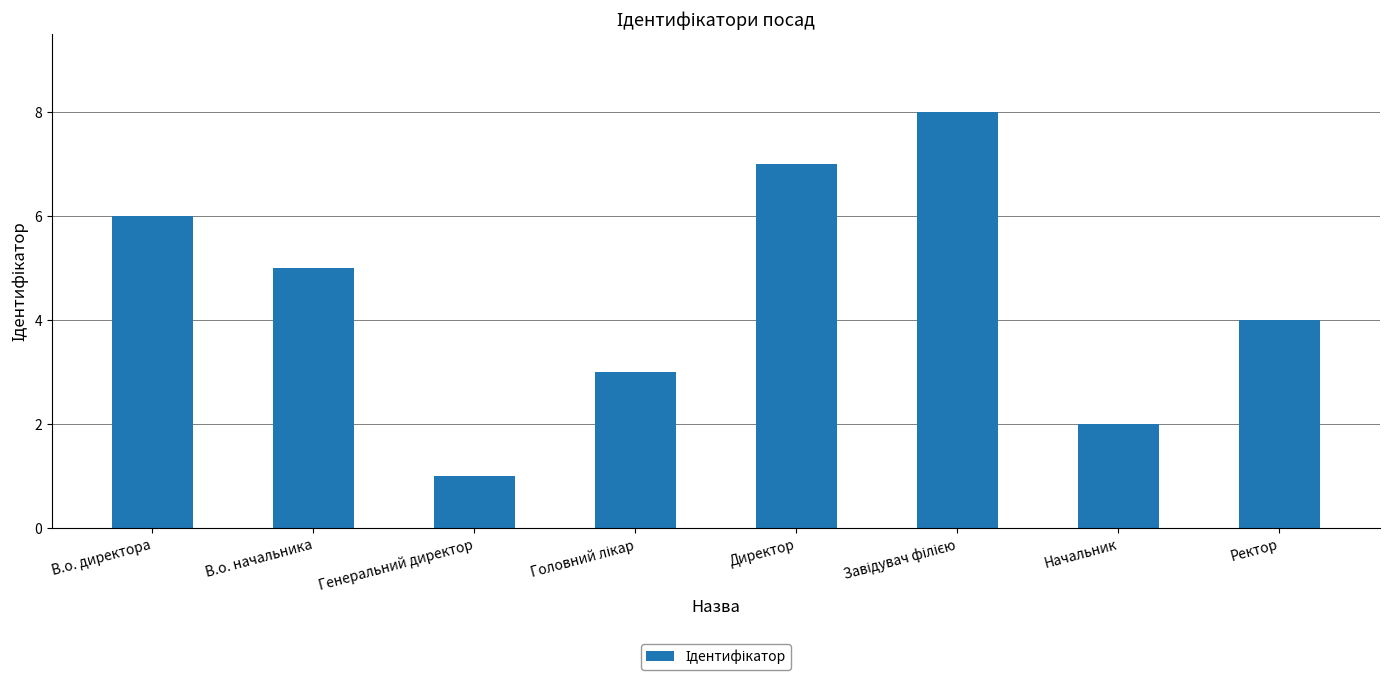

Which has a higher value, Директор or В.о. директора?

Директор